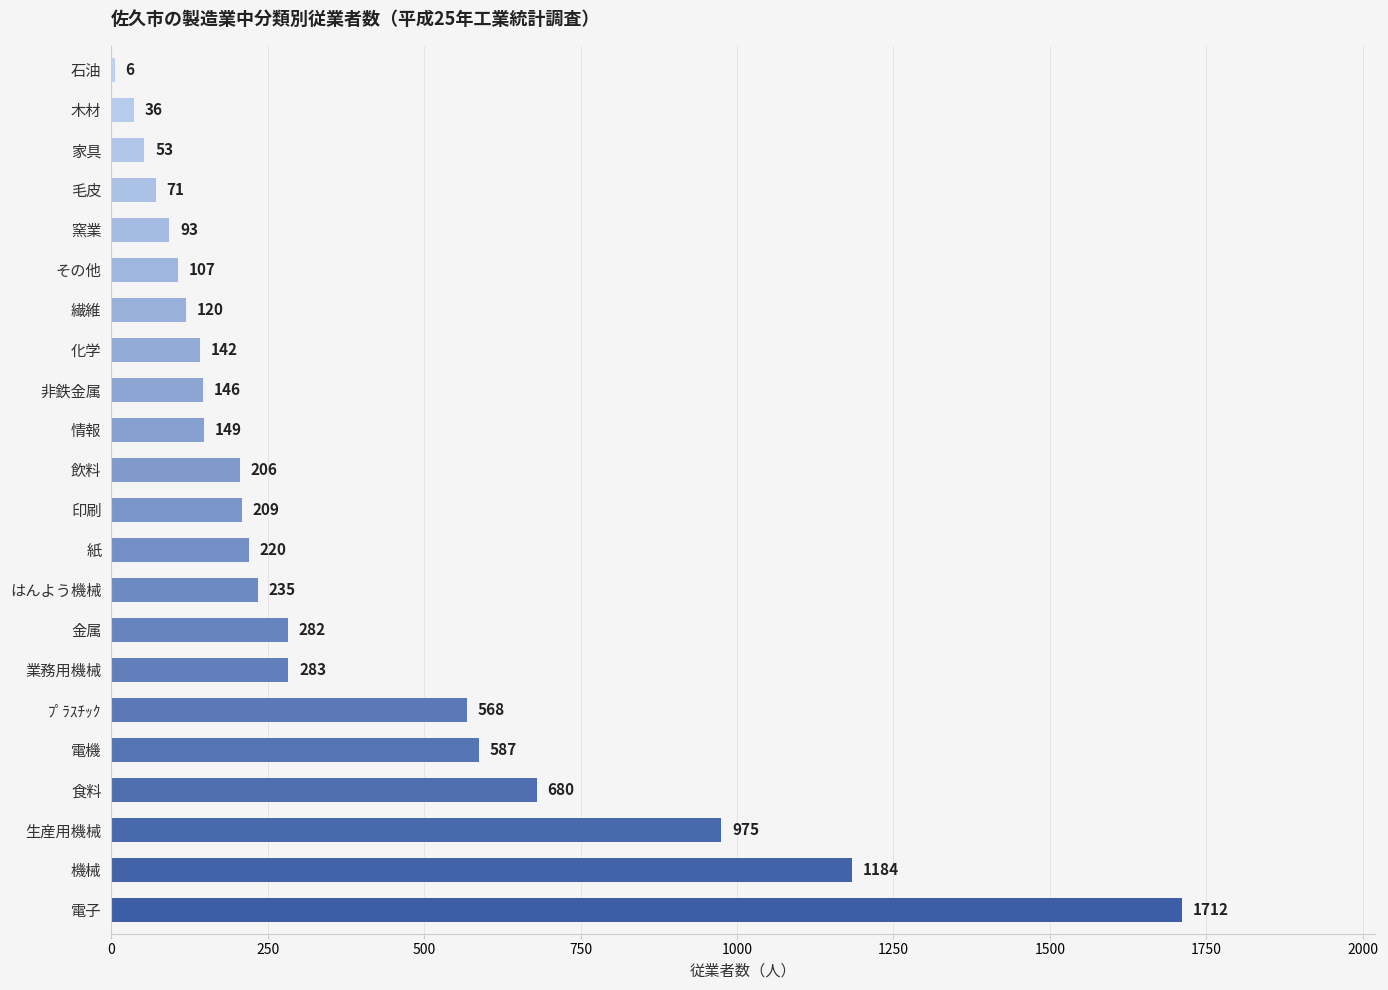

Which has a higher value, 窯業 or 情報?

情報